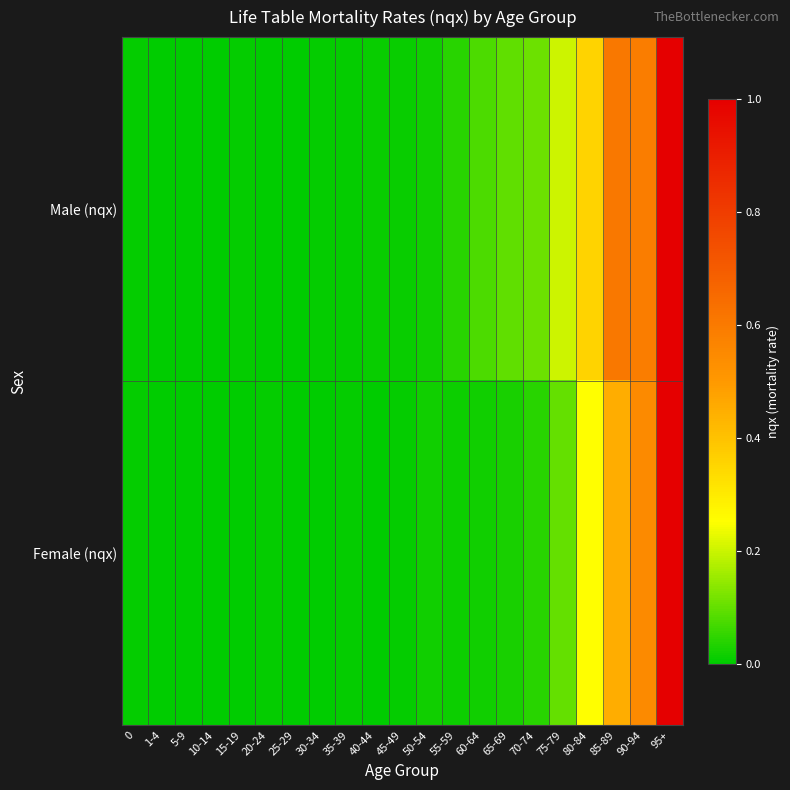

At how many categories does at least one series exceed 0?

21